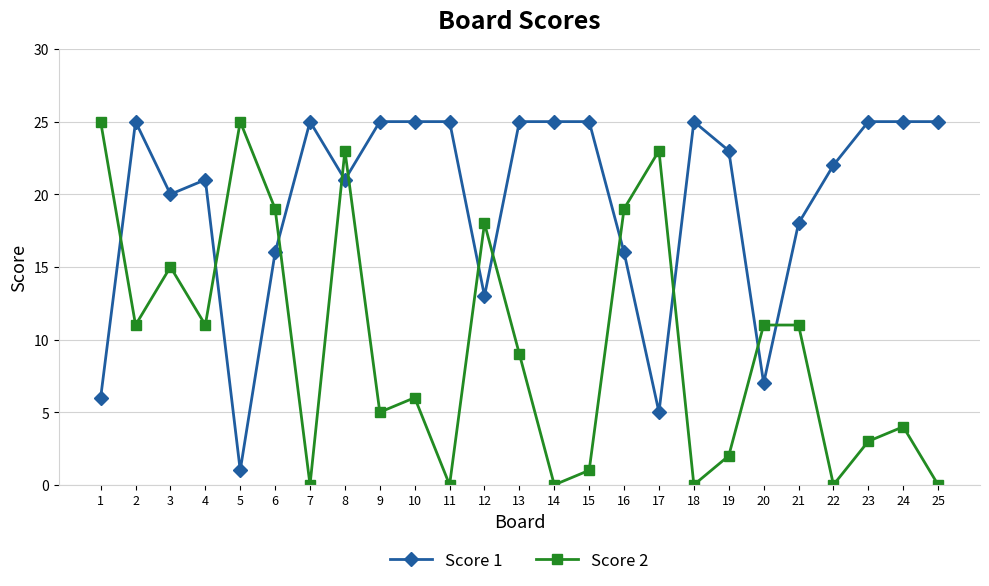

Count the number of categories in the chart.

25